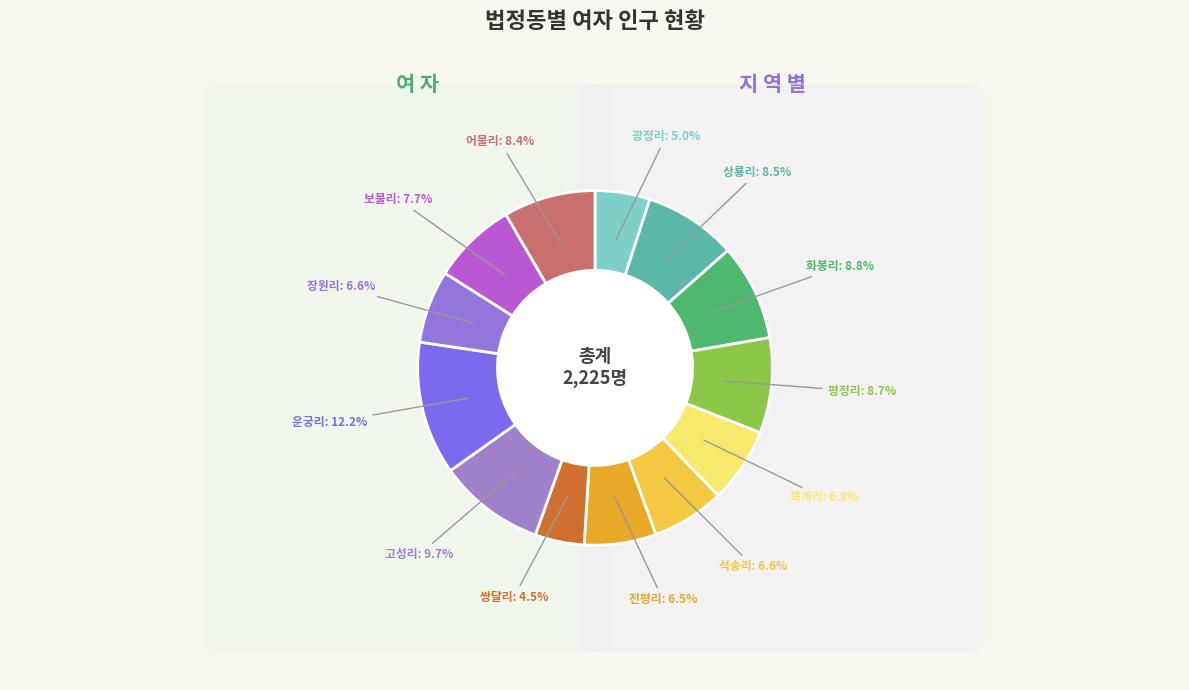

Rank the categories by value from highest to lowest.

운궁리, 고성리, 화봉리, 평정리, 상룡리, 어물리, 보물리, 북계리, 석송리, 장원리, 전평리, 광정리, 쌍달리